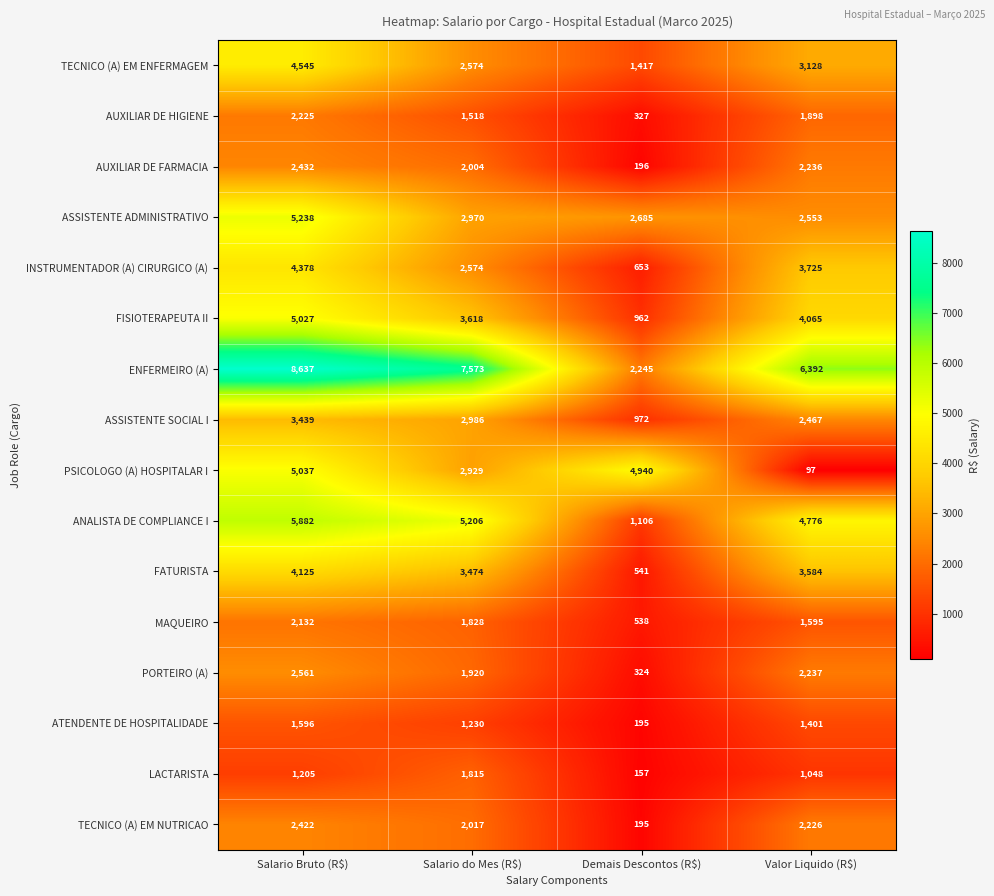

Which series has the largest range (max minus min)?

ENFERMEIRO (A)